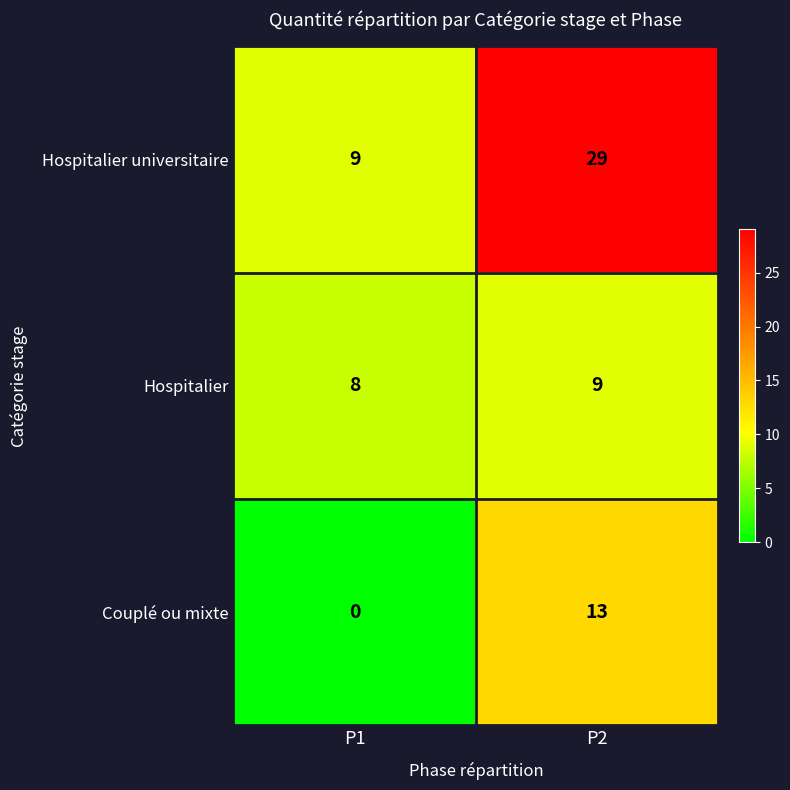

At how many categories does at least one series exceed 0?

2